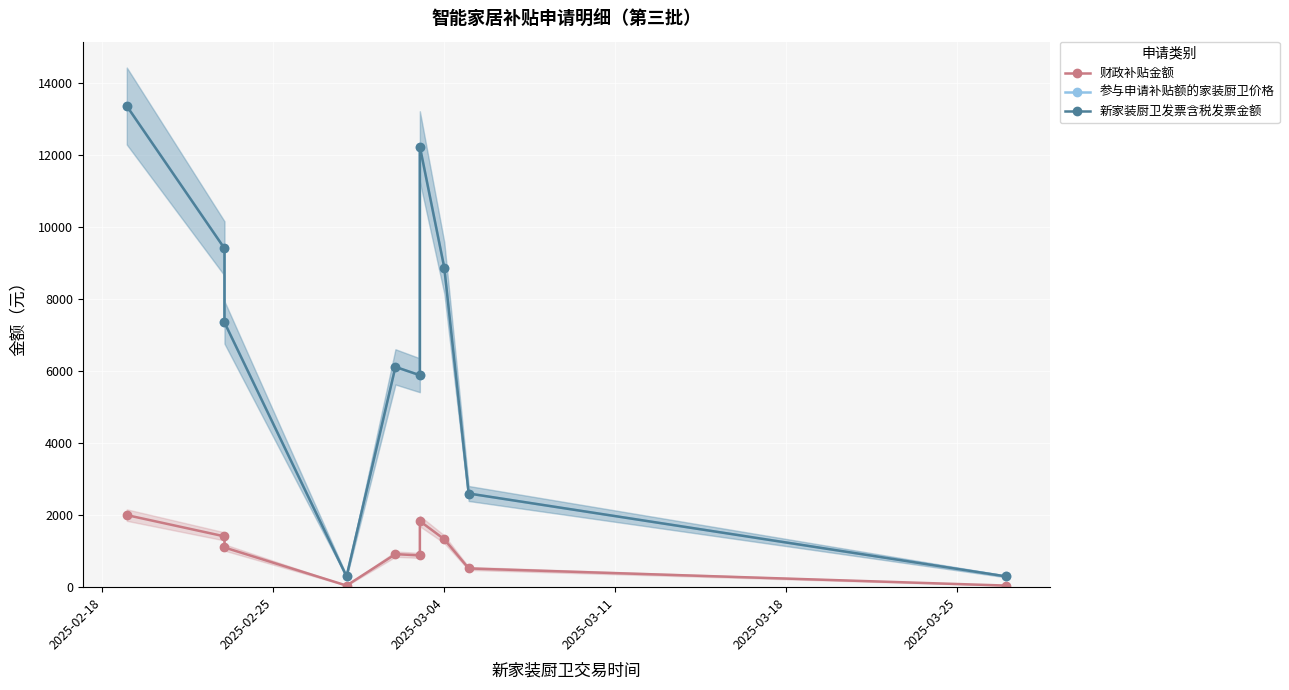

What is the smallest value displayed?

44.9